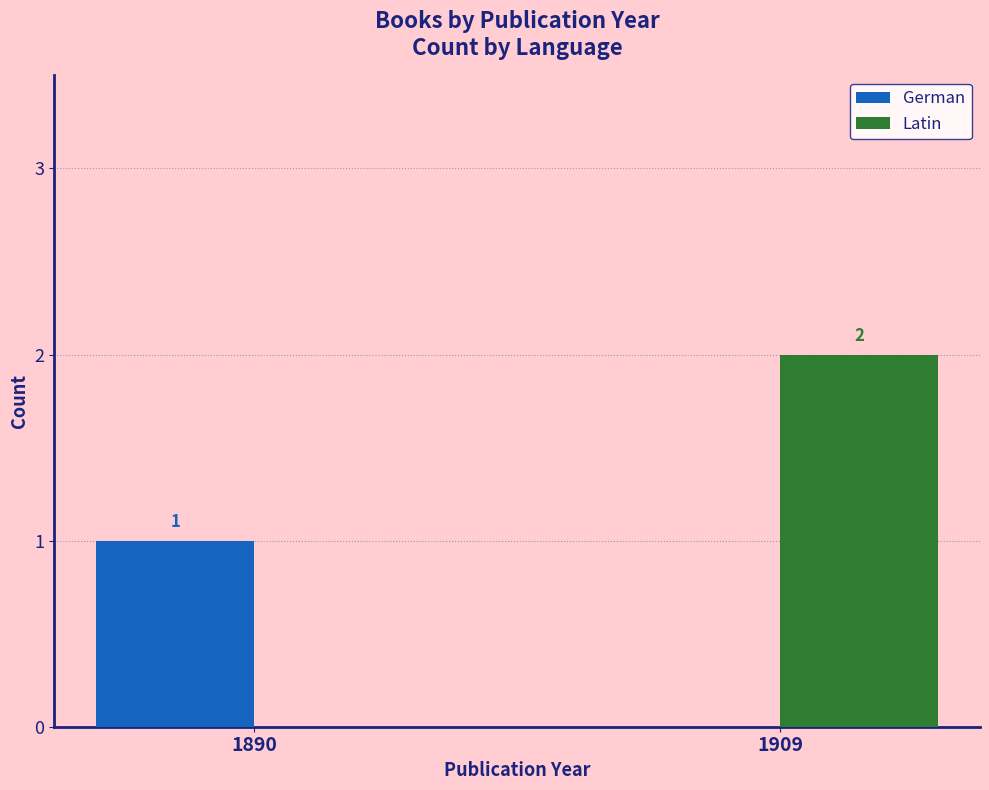

Is it true that Latin equals 0 at 1890?

True